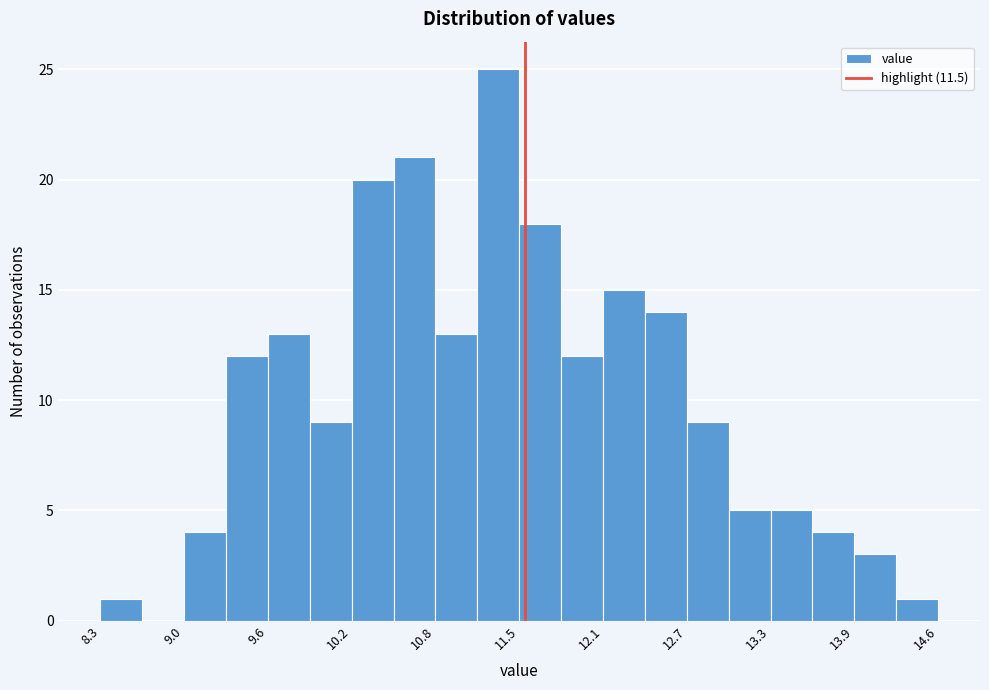

Around what value on the x-axis is the tallest bar? Give the approximate position of its centre, as read against the axis.

11.3